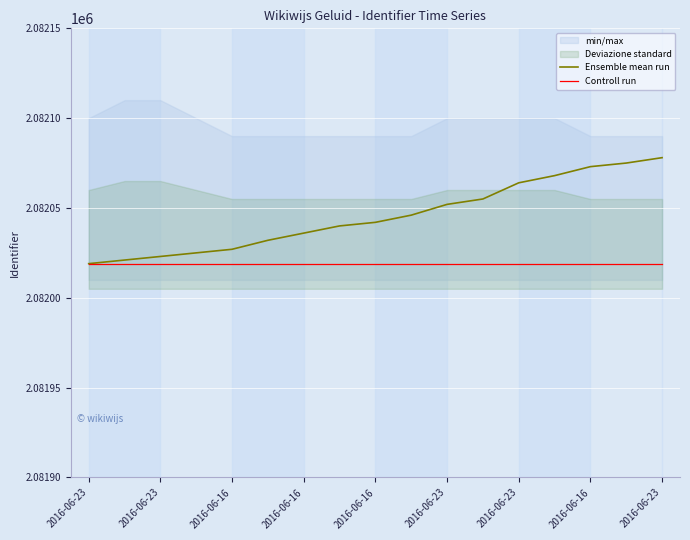

Reading right to left, what are all the values shown in this chart?

Ensemble mean run: 2082078	2082075	2082073	2082068	2082064	2082055	2082052	2082046	2082042	2082040	2082036	2082032	2082027	2082025	2082023	2082021	2082019
Controll run: 2082019	2082019	2082019	2082019	2082019	2082019	2082019	2082019	2082019	2082019	2082019	2082019	2082019	2082019	2082019	2082019	2082019